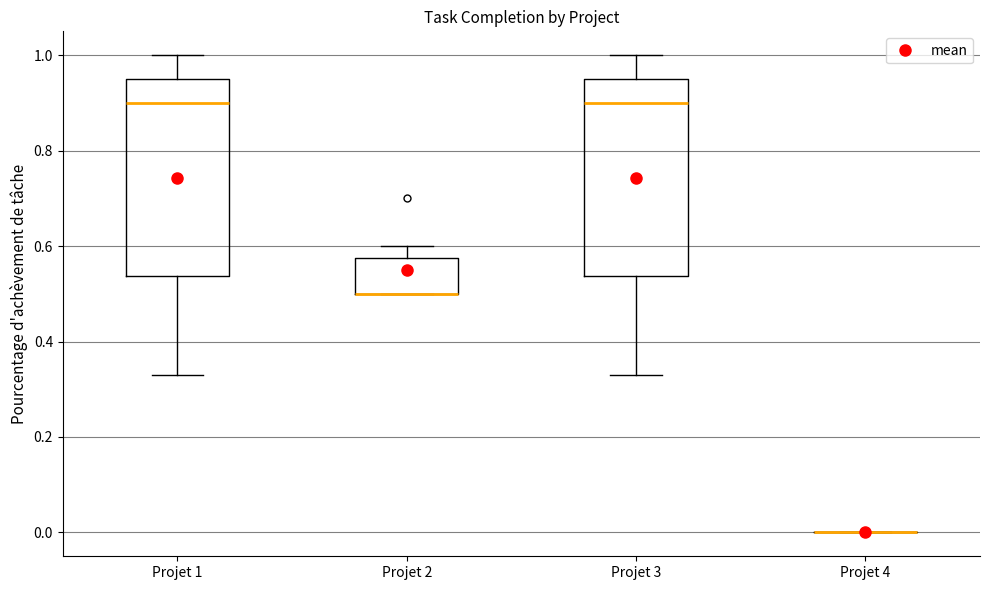

Reading left to right, transcribe this box plot: for each box, give where its median line is, the range the box spans, and where its two whiskers end, as read against the y-axis. The values are not printed on the chart, so give them approximately, as read against the axis.

Projet 1: median 0.90, box 0.54 to 0.96, whiskers 0.34 to 1.00
Projet 2: median 0.50 (drawn on the box's lower edge), box 0.50 to 0.58, whiskers 0.50 to 0.60
Projet 3: median 0.90, box 0.54 to 0.96, whiskers 0.34 to 1.00
Projet 4: box collapsed to a line at 0.00, whiskers 0.00 to 0.00